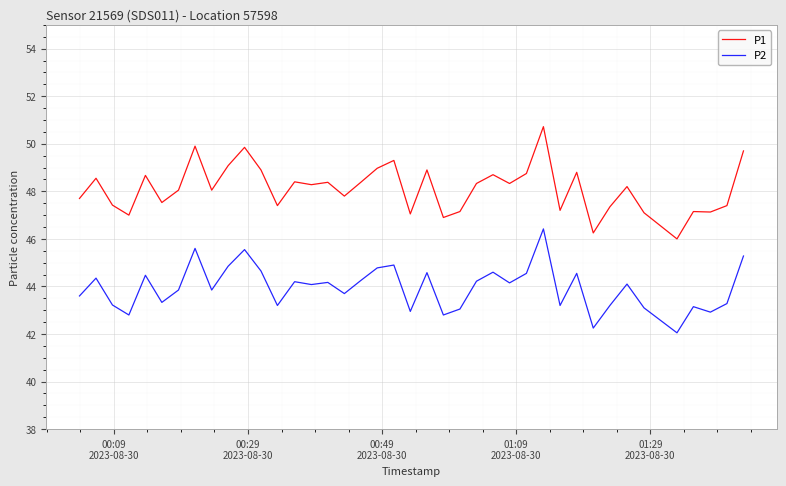

List the series in order of their peak value, lowest first.

P2, P1